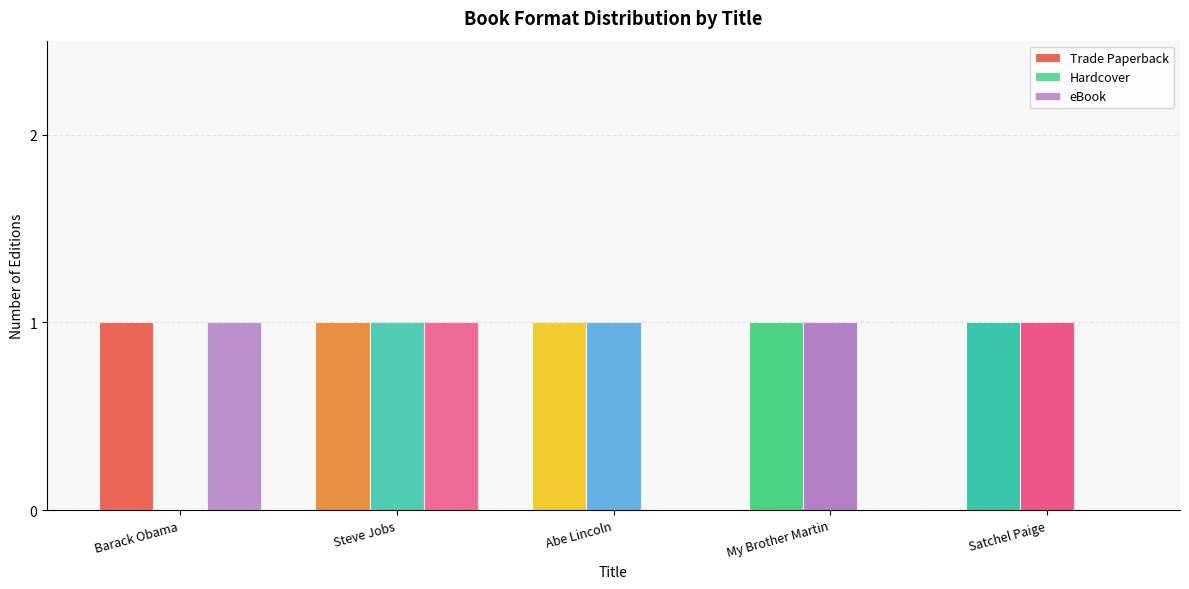

How many Hardcover values are between 1 and 2?

4